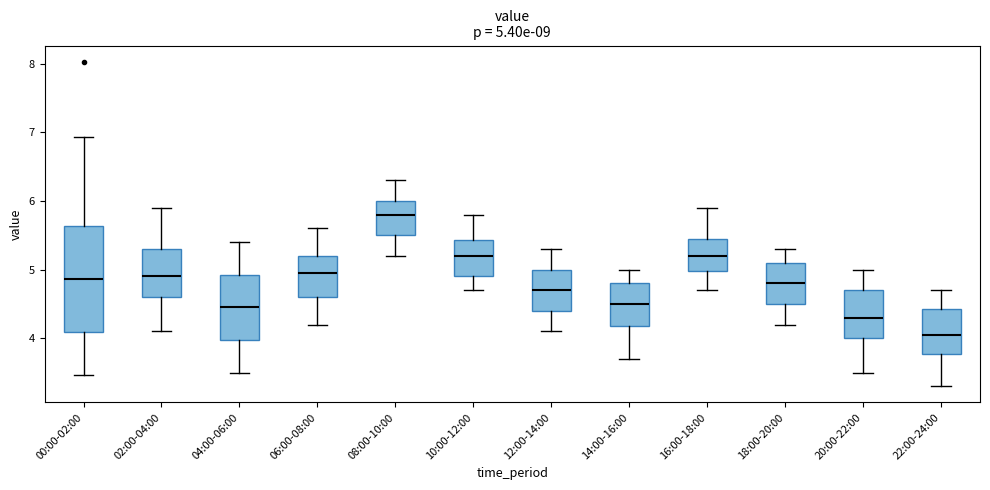

Which box is the tallest, from its lower edge to its upper edge?

00:00-02:00